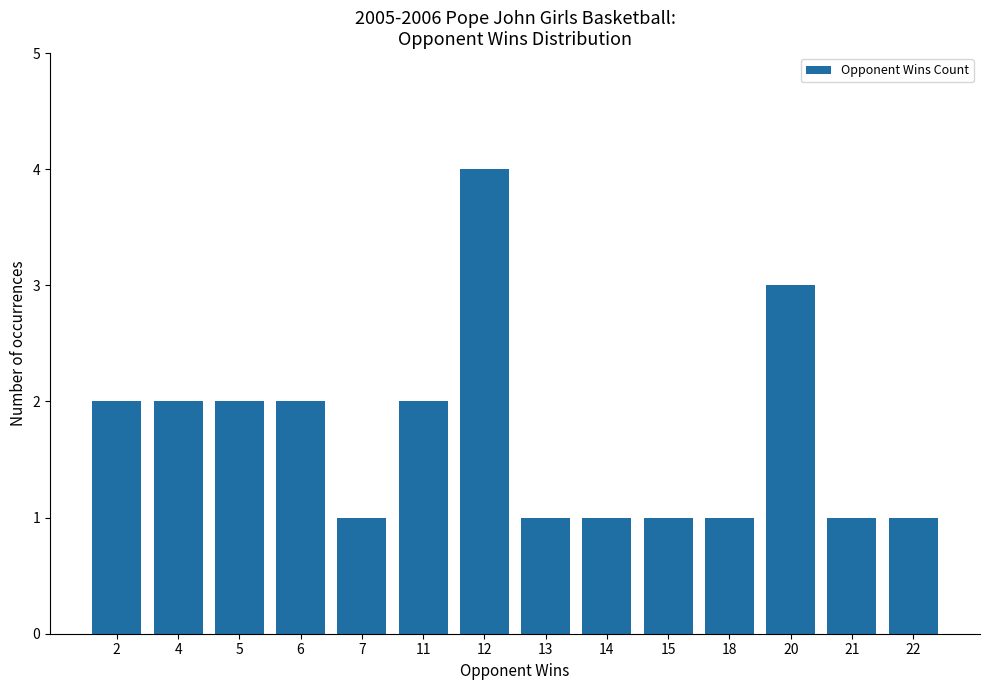

Which category has the highest value across all series?

12